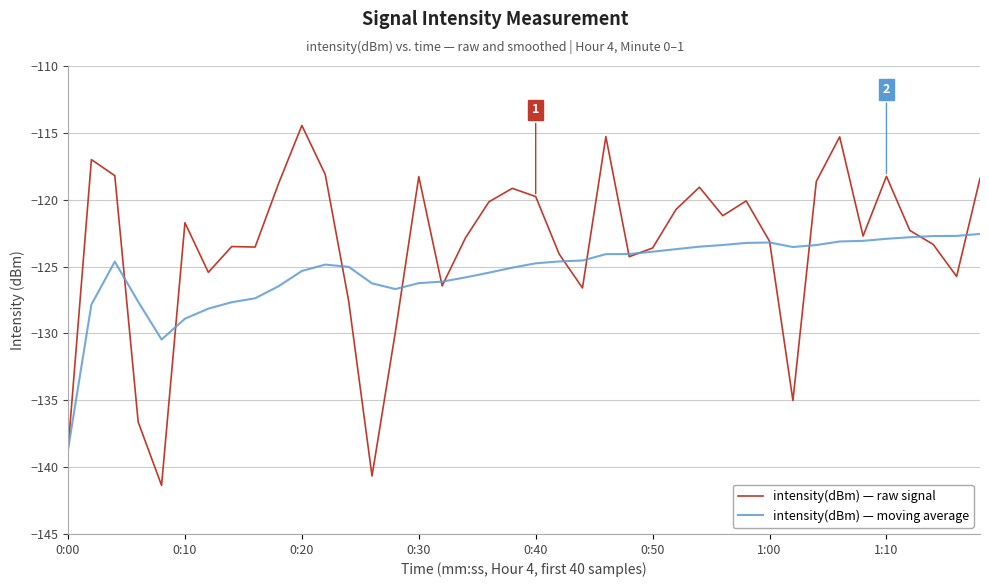

True or false: intensity(dBm) — raw signal has more than 0 points higher than both neighbors.

True